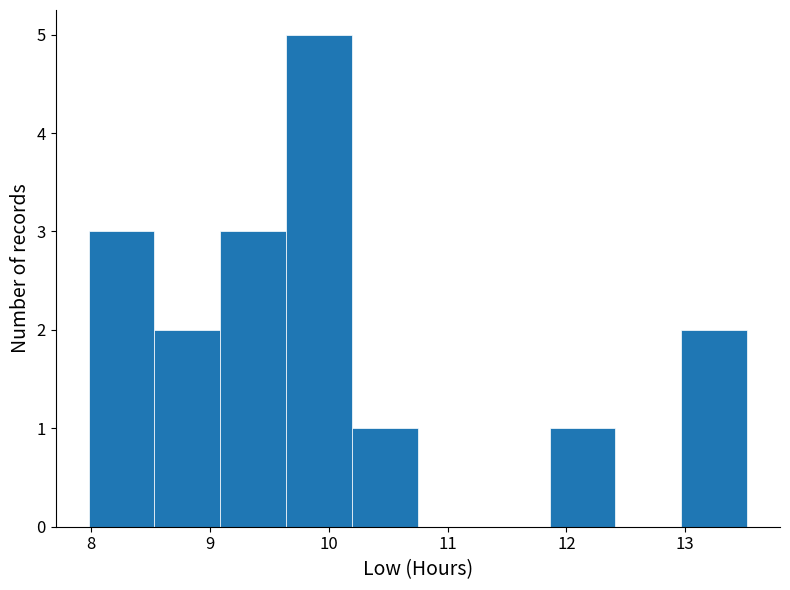

Reading left to right, list every bar in this chart as the range it spans on the x-axis followed by its height. Neither the bar edges nor the heights are printed on the chart, so give them approximately, as read against the axes.

8.0 to 8.5: 3
8.5 to 9.1: 2
9.1 to 9.6: 3
9.6 to 10.2: 5
10.2 to 10.8: 1
10.8 to 11.3: 0
11.3 to 11.9: 0
11.9 to 12.4: 1
12.4 to 13.0: 0
13.0 to 13.5: 2